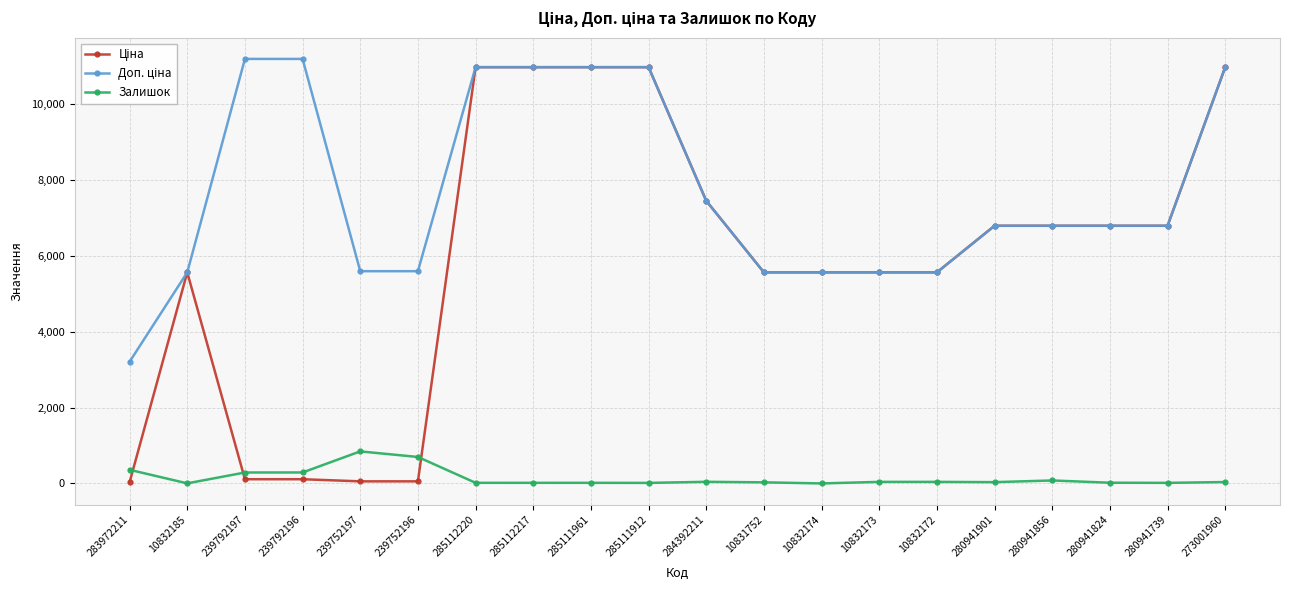

At which category does Залишок reach its first local valley?

10832185